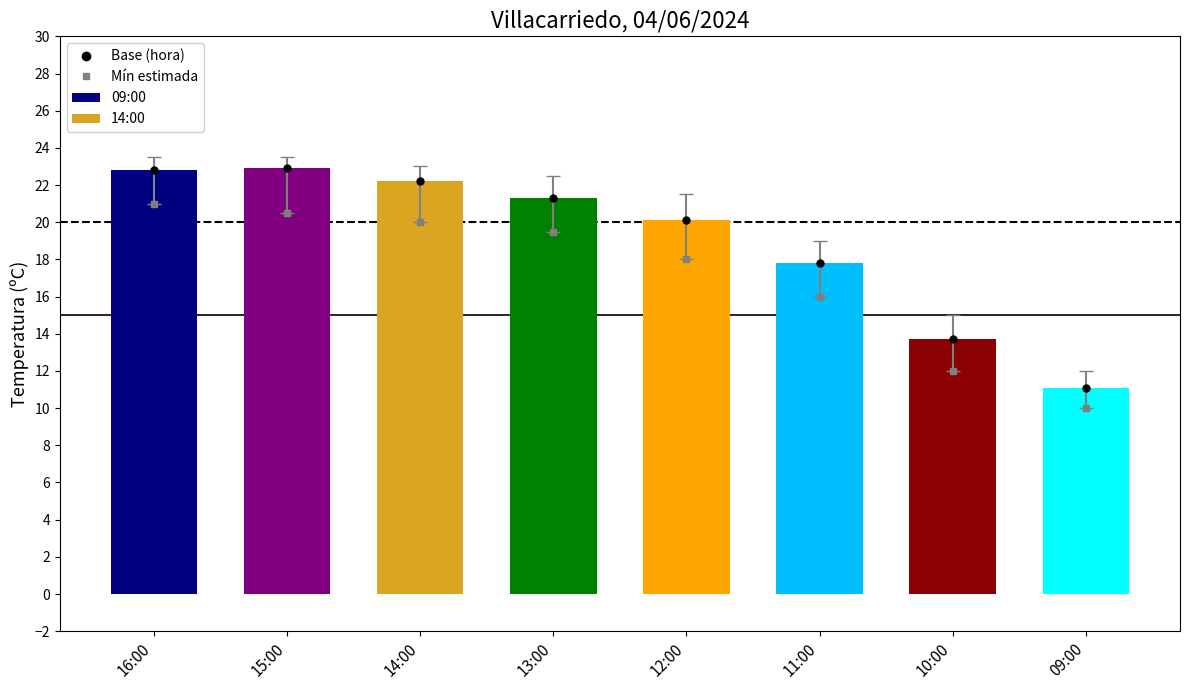

Are the bars horizontal?

No